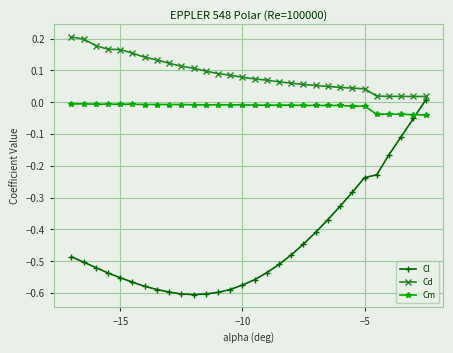

What are all the series names shown in the legend?

Cl, Cd, Cm